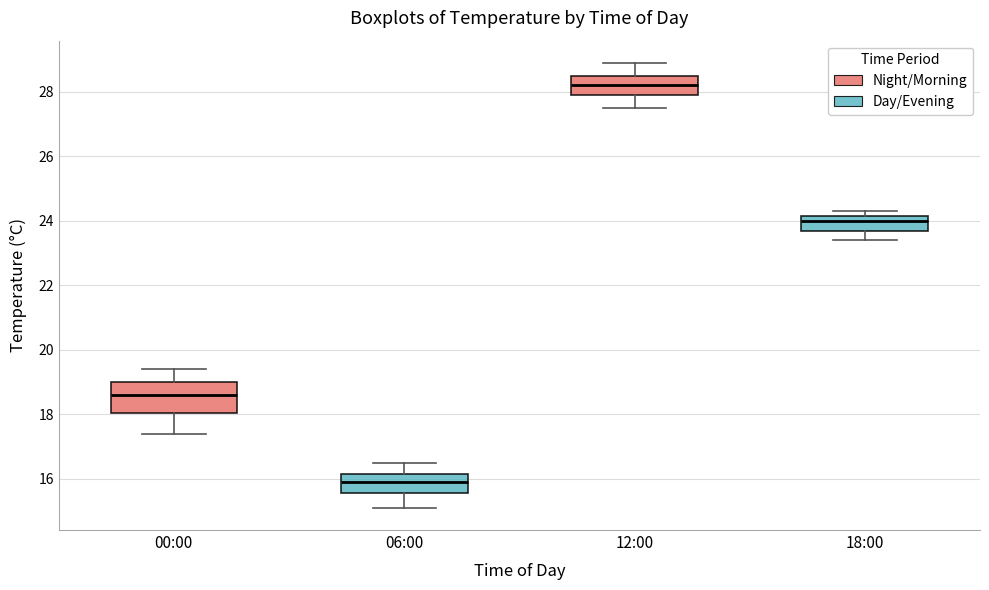

Reading left to right, read every box against the y-axis: the position of its median line, the range the box covers, and the ends of its whiskers. The values are not printed on the chart, so give them approximately, as read against the axis.

00:00: median 18.6, box 18.0 to 19.0, whiskers 17.4 to 19.4
06:00: median 16.0, box 15.6 to 16.2, whiskers 15.2 to 16.6
12:00: median 28.2, box 28.0 to 28.6, whiskers 27.6 to 29.0
18:00: median 24.0, box 23.8 to 24.2, whiskers 23.4 to 24.4